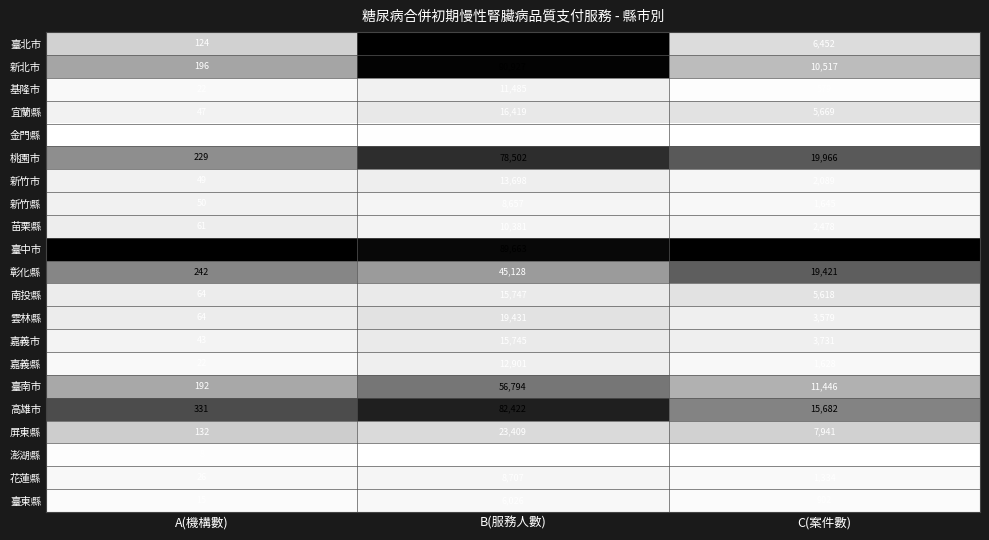

The 花蓮縣 series shows 26 at A(機構數). True or false?

True